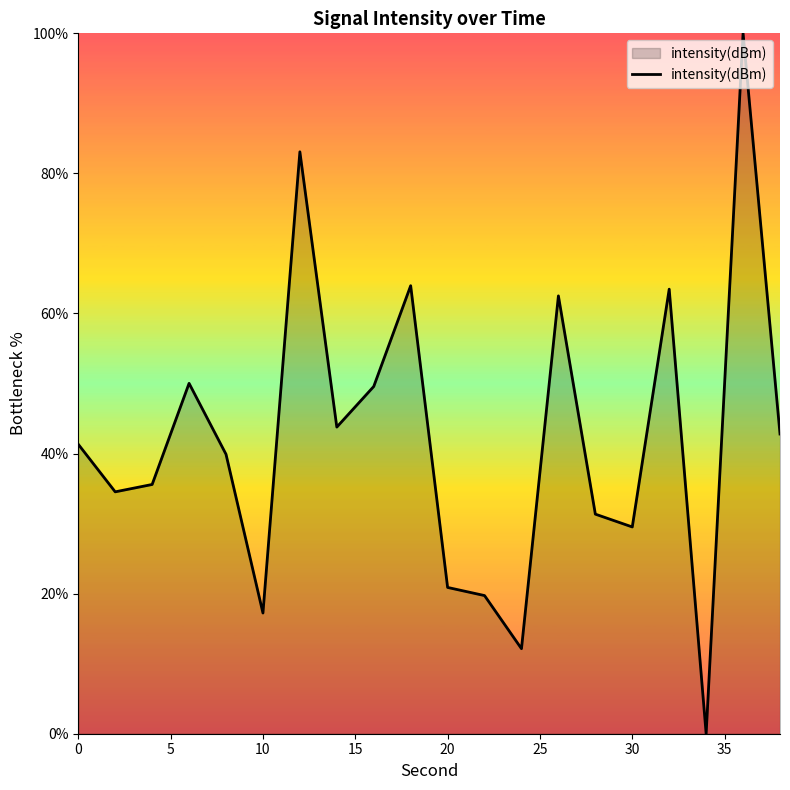

What is the greatest value displayed?

100.0